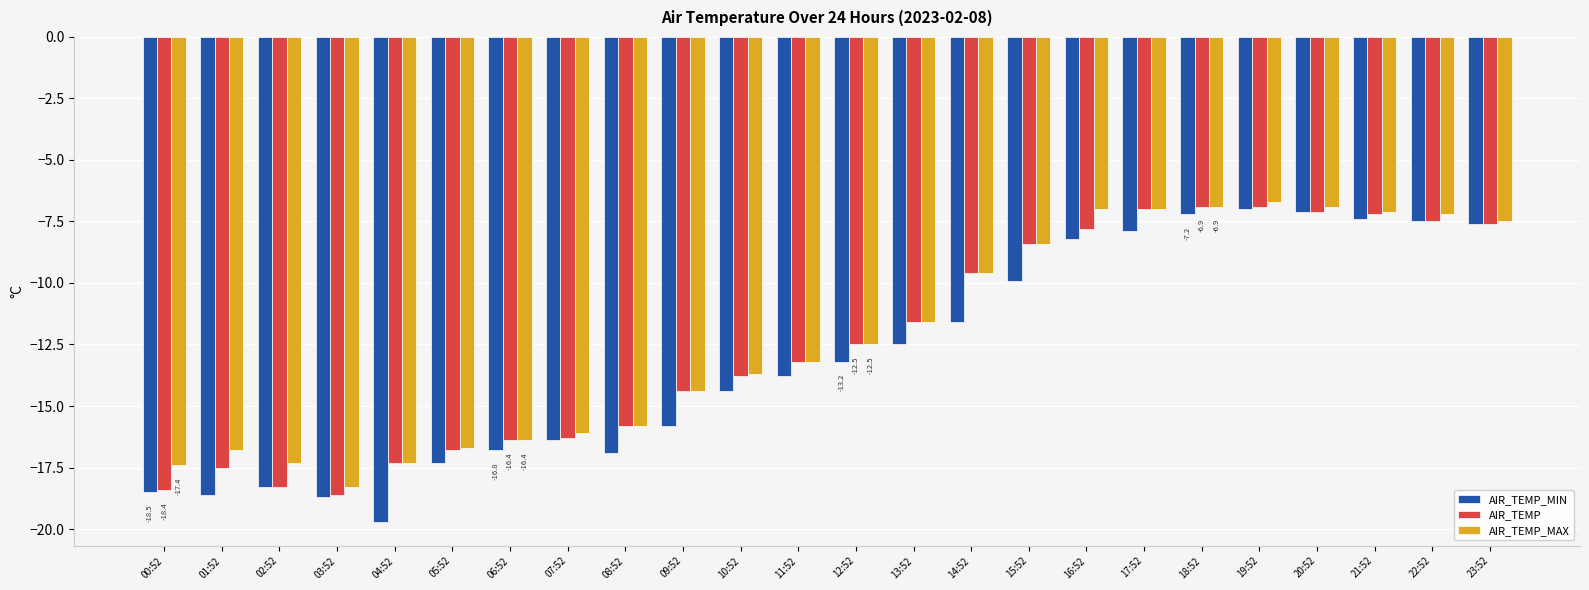

How many data points does each series have?

24